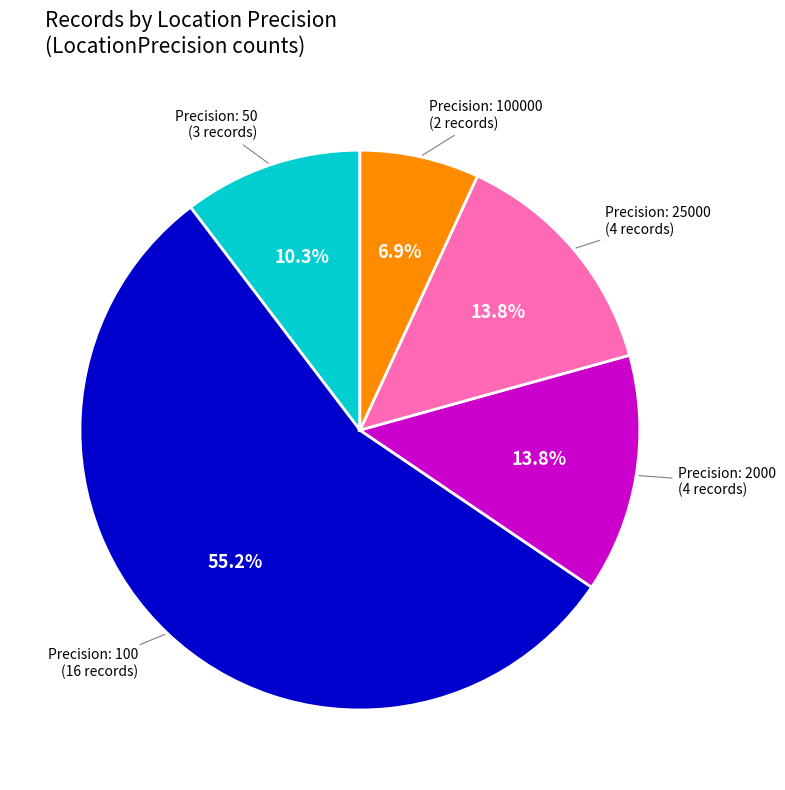

Is there a majority slice in this chart?

Yes